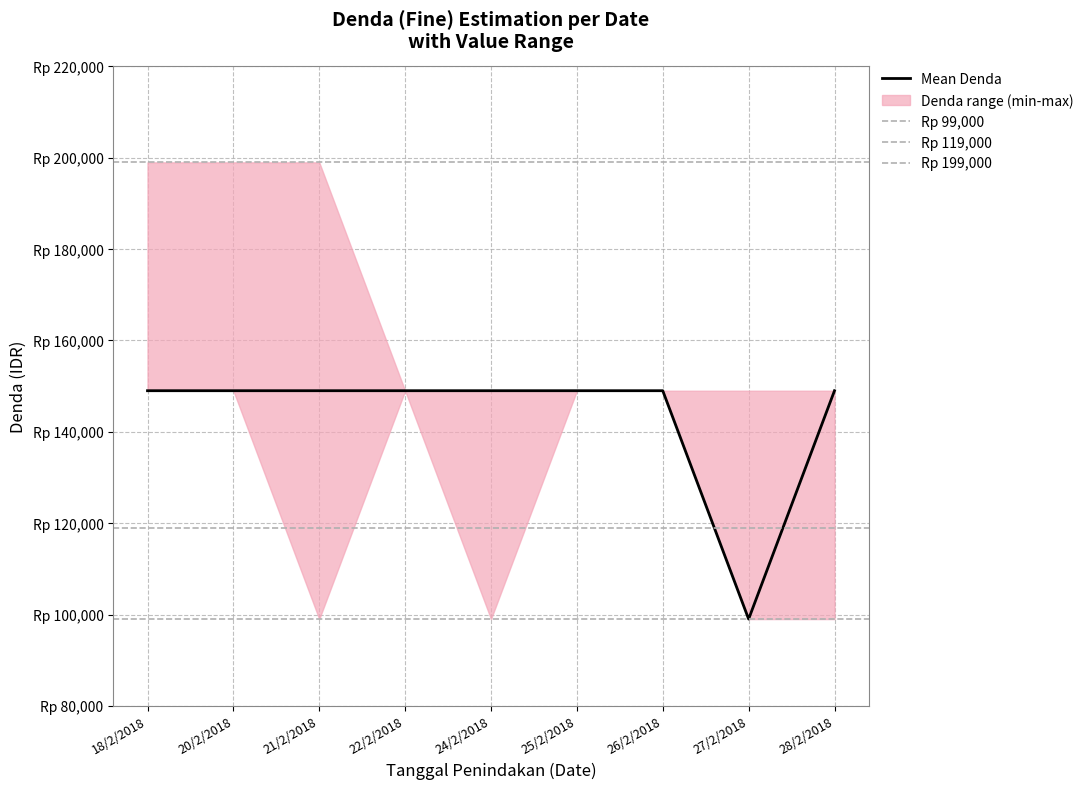

List the labels in order of denda_lower value, smallest first.

21/2/2018, 24/2/2018, 27/2/2018, 28/2/2018, 18/2/2018, 20/2/2018, 22/2/2018, 25/2/2018, 26/2/2018